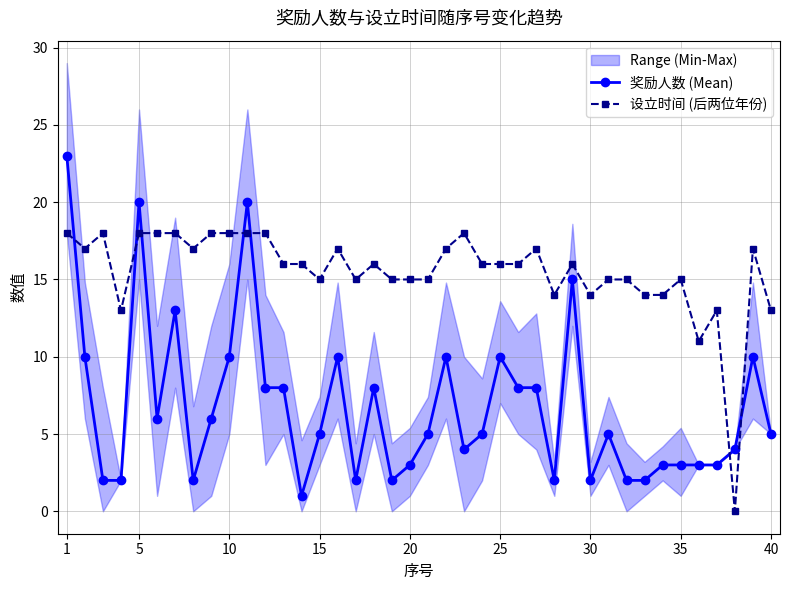

True or false: 奖励人数 (Mean) has more than 2 interior local peaks.

True